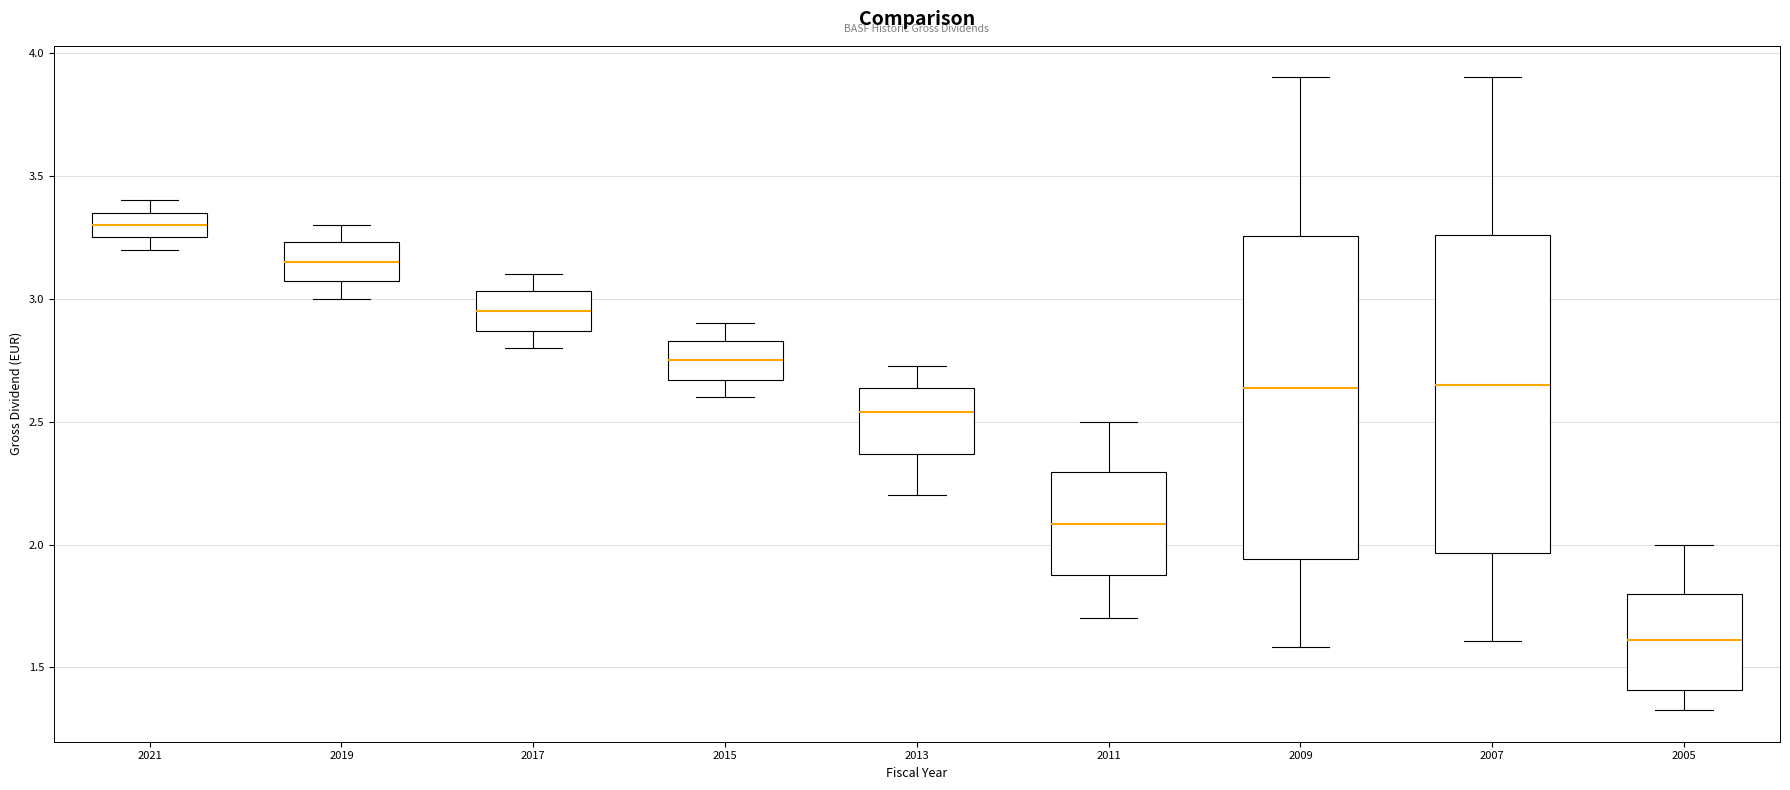

Reading left to right, read every box against the y-axis: the position of its median line, the range the box covers, and the ends of its whiskers. The values are not printed on the chart, so give them approximately, as read against the axis.

2021: median 3.30, box 3.25 to 3.35, whiskers 3.20 to 3.40
2019: median 3.15, box 3.05 to 3.25, whiskers 3.00 to 3.30
2017: median 2.95, box 2.85 to 3.05, whiskers 2.80 to 3.10
2015: median 2.75, box 2.65 to 2.85, whiskers 2.60 to 2.90
2013: median 2.55, box 2.35 to 2.65, whiskers 2.20 to 2.70
2011: median 2.10, box 1.90 to 2.30, whiskers 1.70 to 2.50
2009: median 2.65, box 1.95 to 3.25, whiskers 1.60 to 3.90
2007: median 2.65, box 1.95 to 3.25, whiskers 1.60 to 3.90
2005: median 1.60, box 1.40 to 1.80, whiskers 1.35 to 2.00